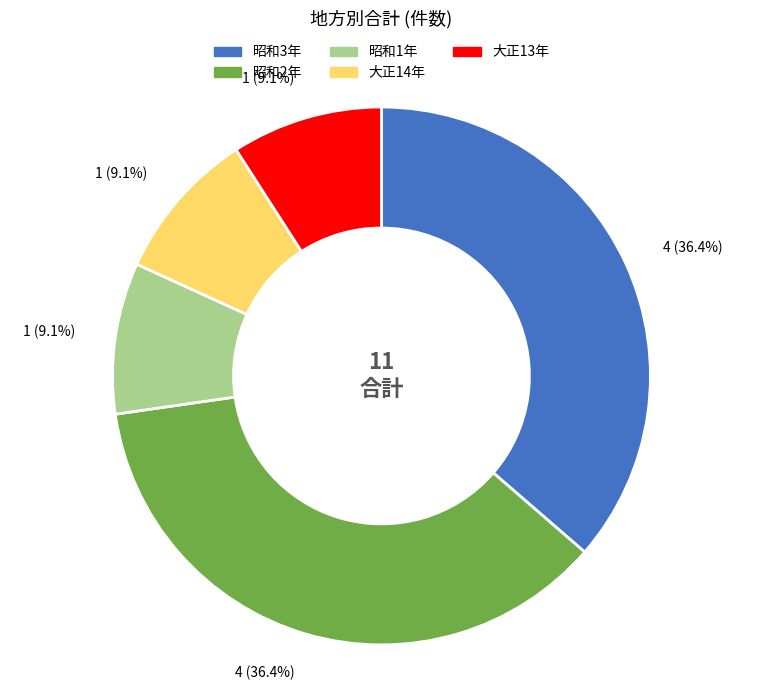

True or false: 昭和3年 accounts for 36% of the total.

True